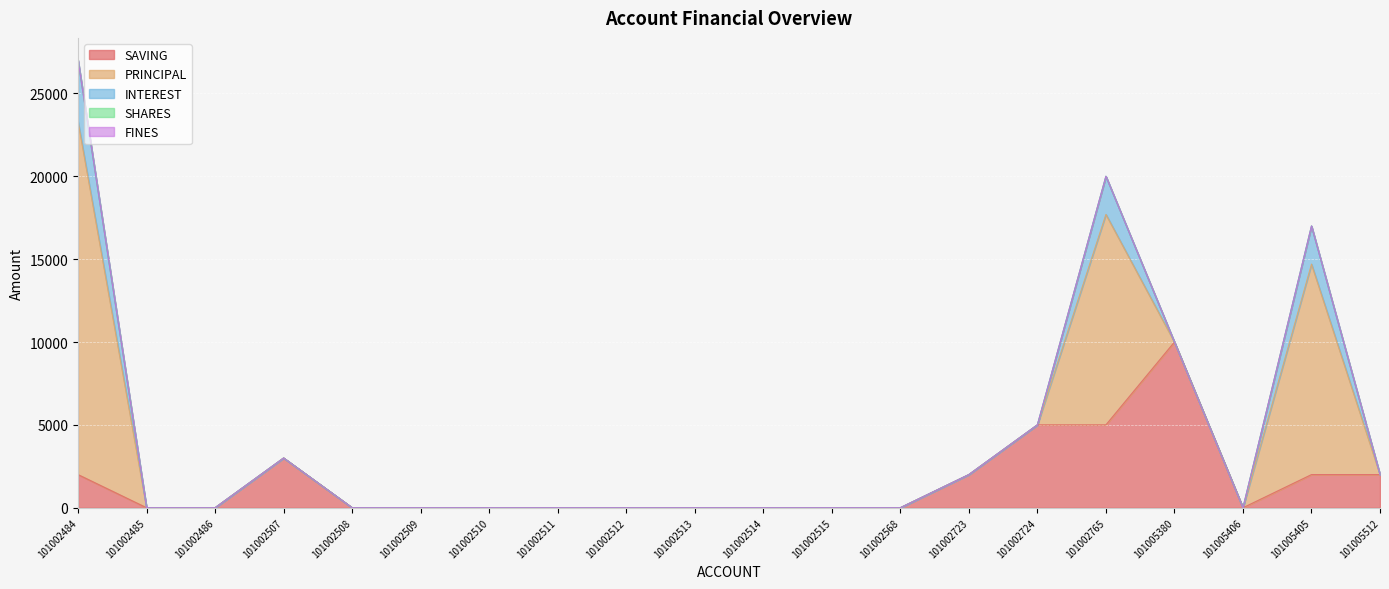

How many interior local valleys does the SAVING series have?

1